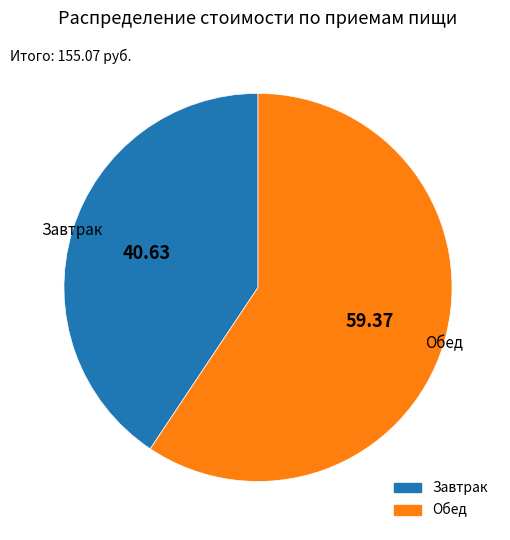

Does any single category account for the majority?

Yes